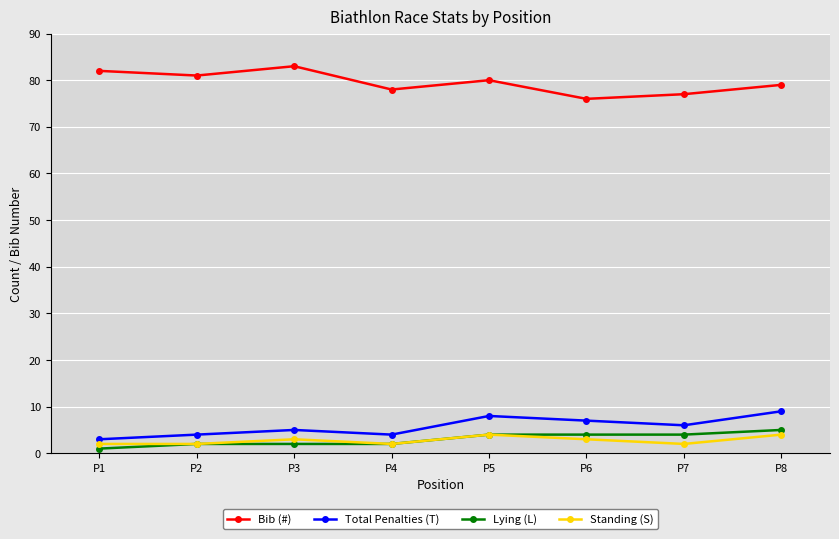

Where is the first local maximum for Bib (#)?

P3